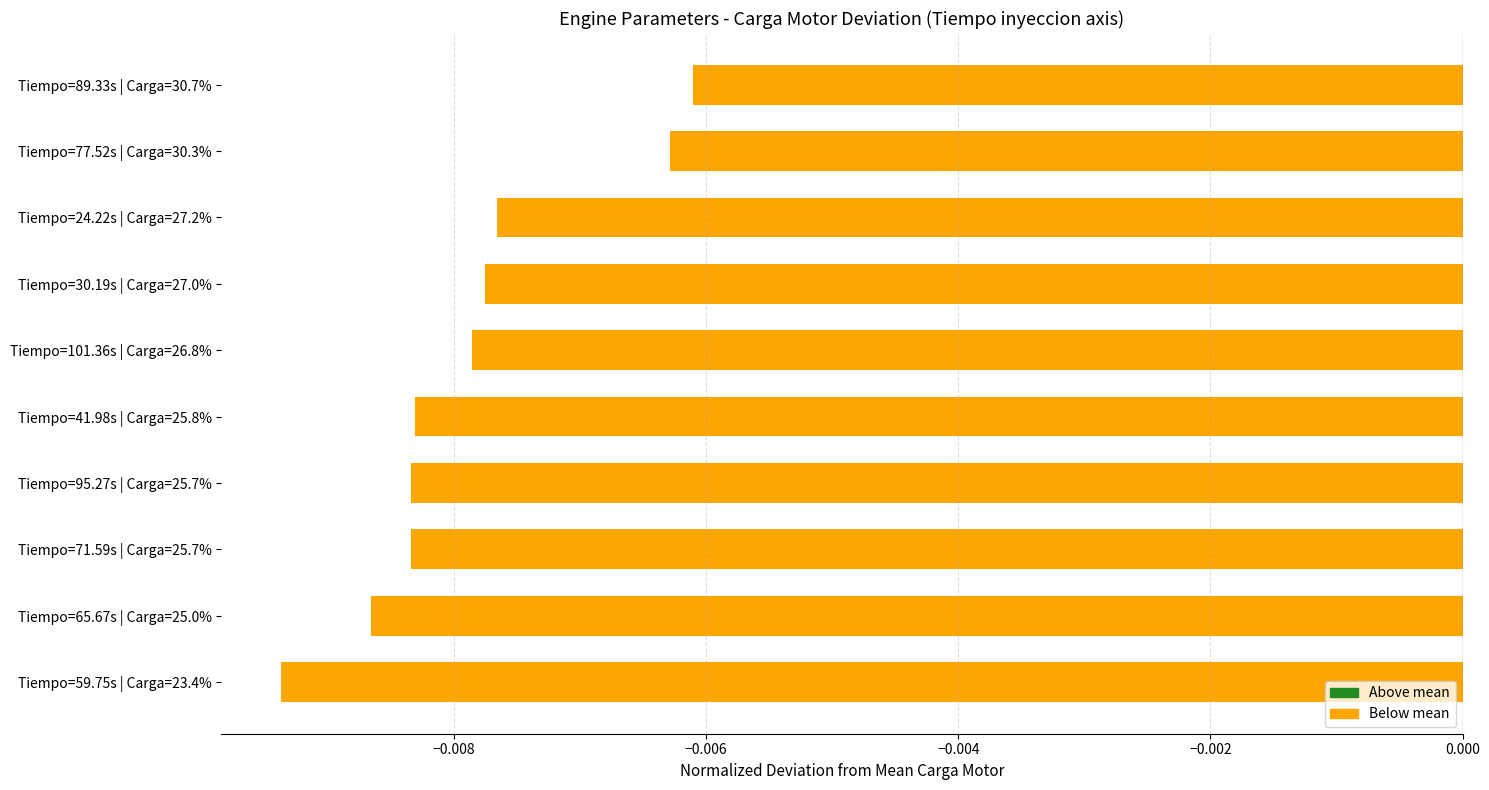

Which has a higher value, Tiempo=89.33s | Carga=30.7% or Tiempo=24.22s | Carga=27.2%?

Tiempo=89.33s | Carga=30.7%